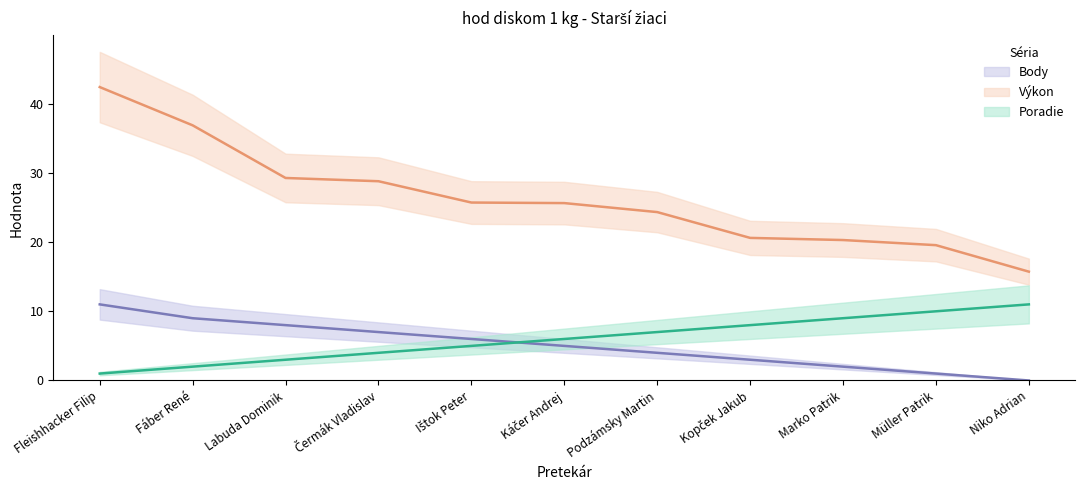

True or false: Výkon and Poradie cross at least once.

False